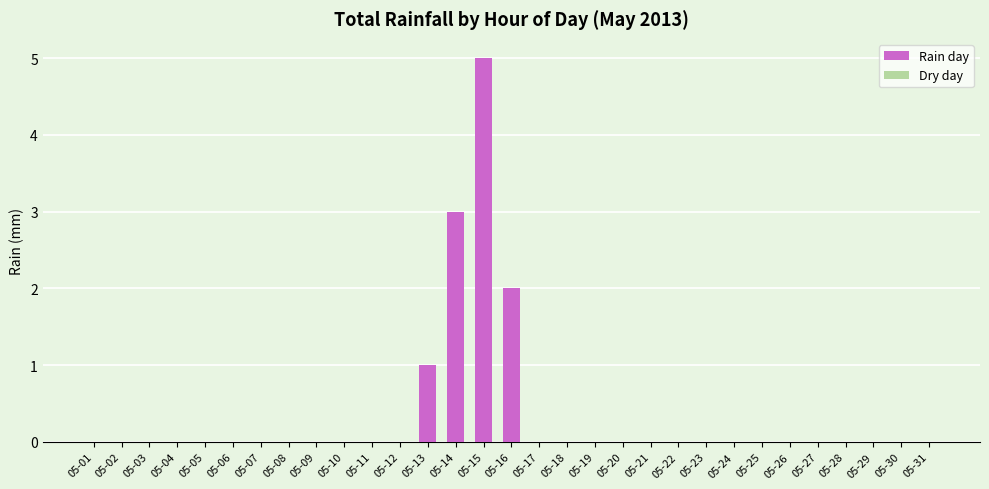

Reading left to right, list all the values displayed in this chart.

05-01=0	05-02=0	05-03=0	05-04=0	05-05=0	05-06=0	05-07=0	05-08=0	05-09=0	05-10=0	05-11=0	05-12=0	05-13=1	05-14=3	05-15=5	05-16=2	05-17=0	05-18=0	05-19=0	05-20=0	05-21=0	05-22=0	05-23=0	05-24=0	05-25=0	05-26=0	05-27=0	05-28=0	05-29=0	05-30=0	05-31=0